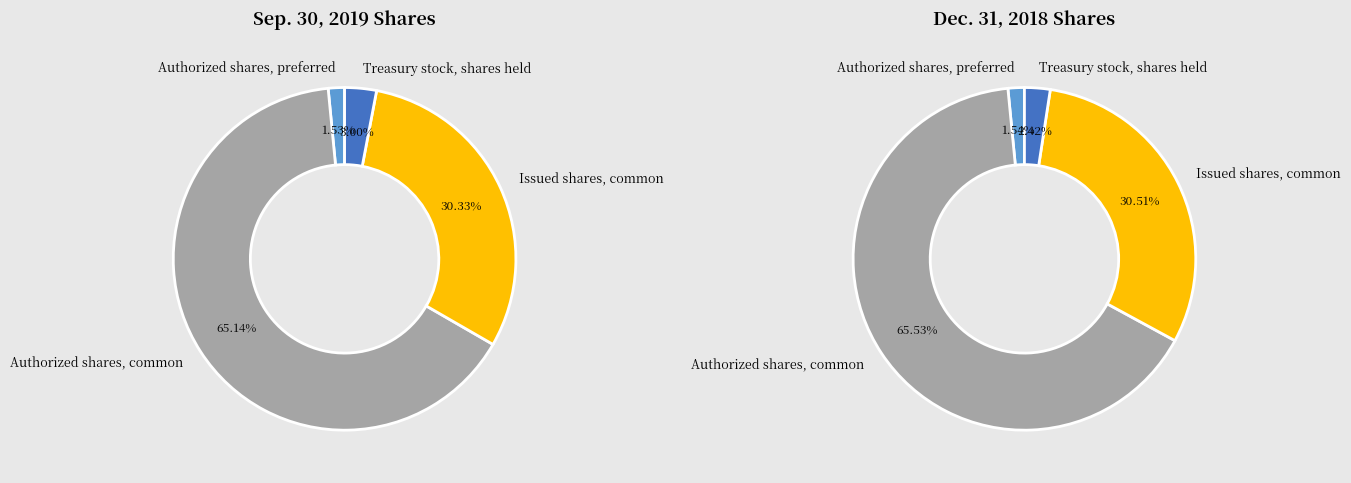

Is it true that values_2018 is 12% of the pie?

False